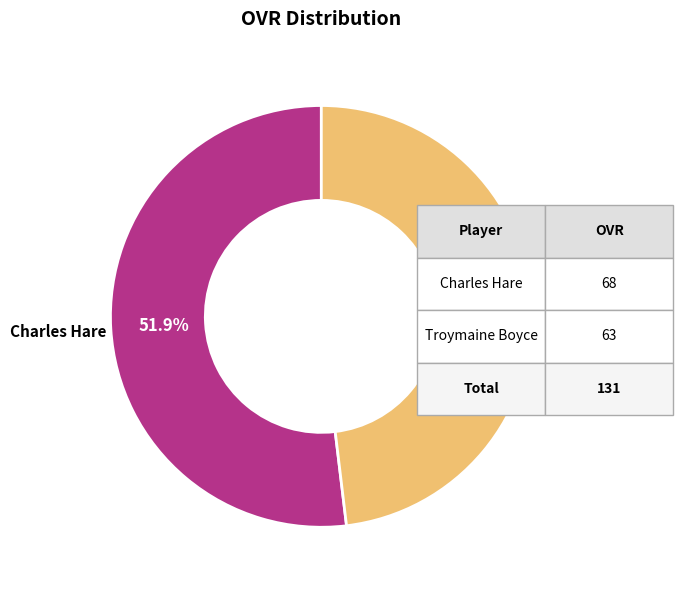

Is the sum of Troymaine Boyce and Charles Hare greater than half?

Yes